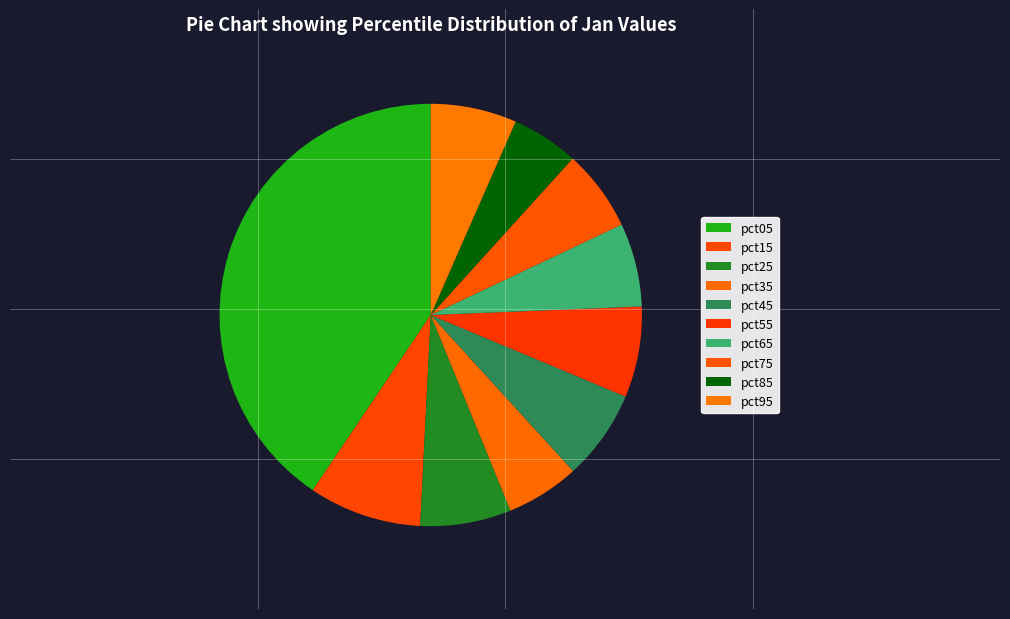

Count the number of slices in the pie.

10